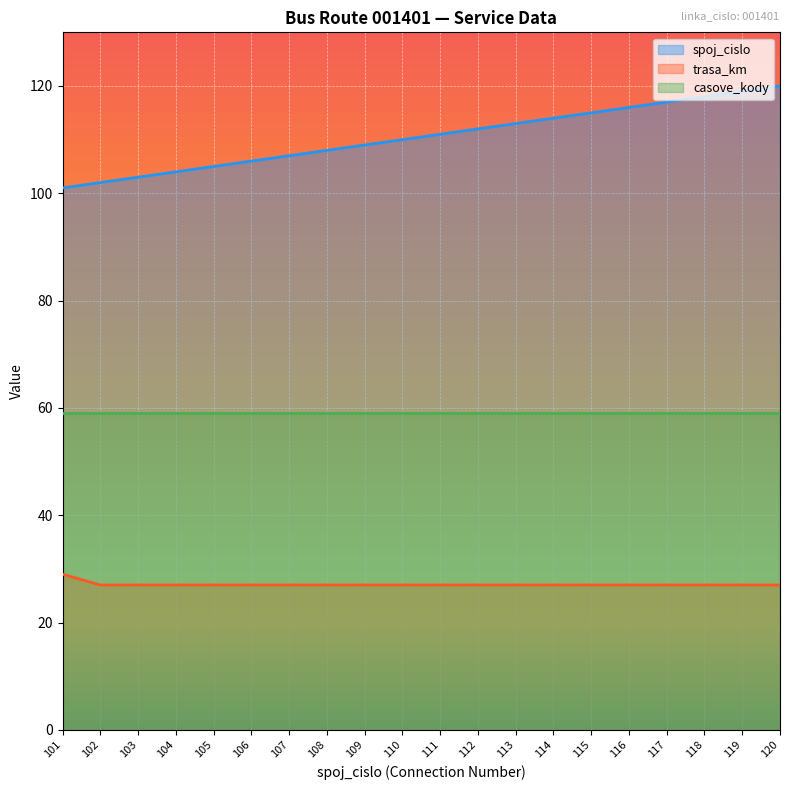

What is the difference between the highest and lowest values at 112?

85